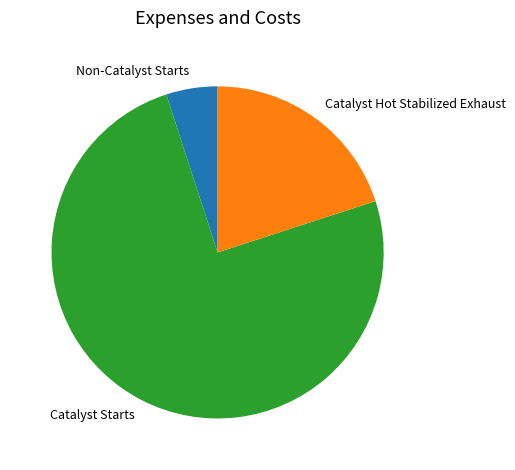

Is it true that Catalyst Hot Stabilized Exhaust is 6% of the pie?

False